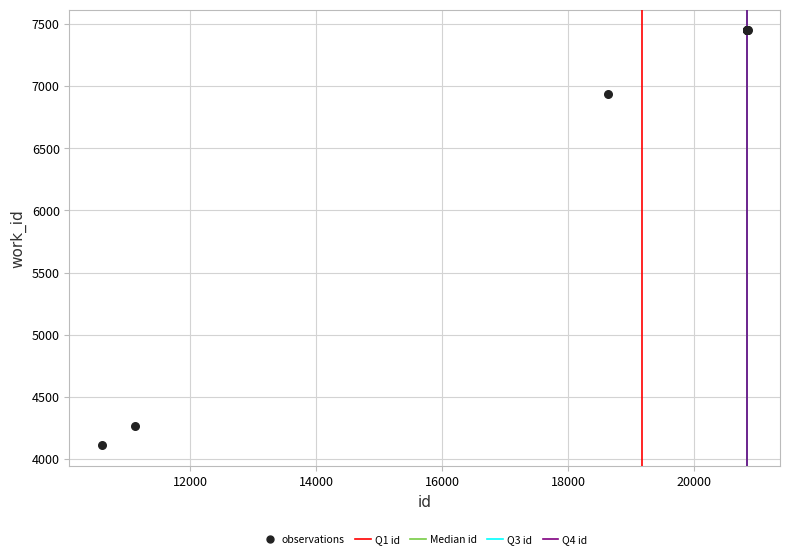

What Y value in the scatter plot is closest to 5779?

6935